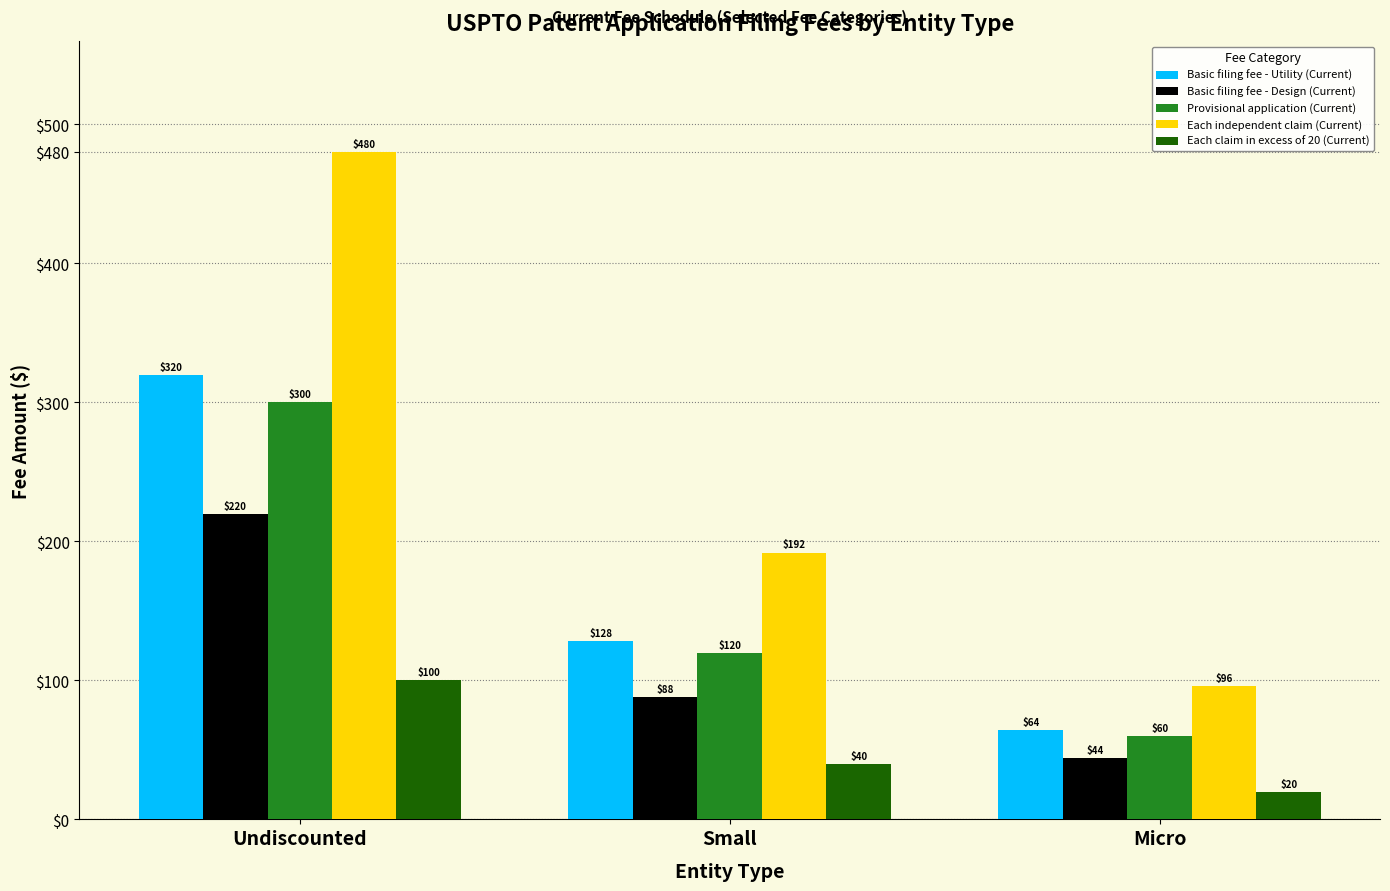

The value of Each claim in excess of 20 (Current) at Small is 40. True or false?

True